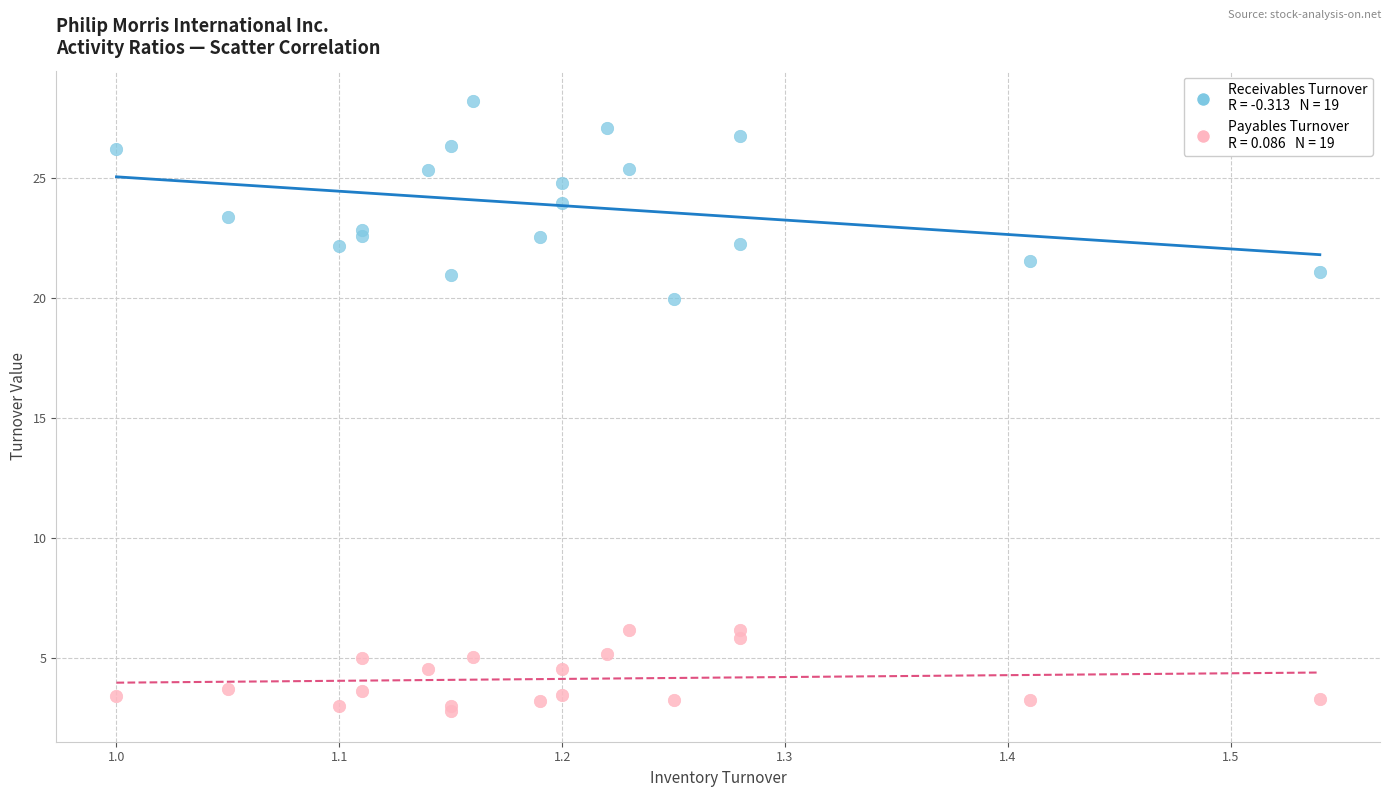

Across all series, what Y value is closest to 15?

19.9